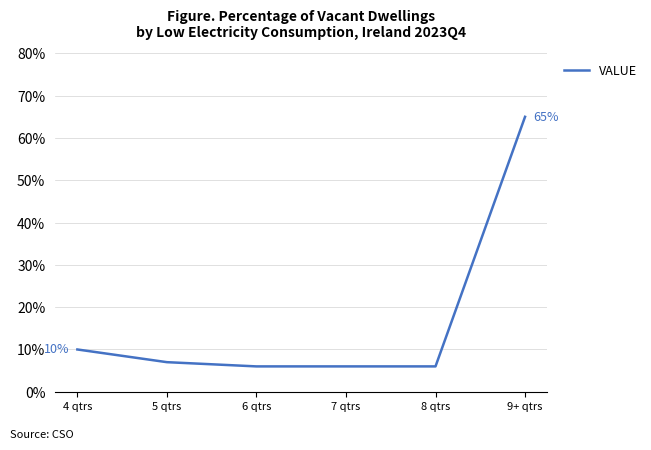

At which category does the chart reach its peak across all series?

9+ qtrs